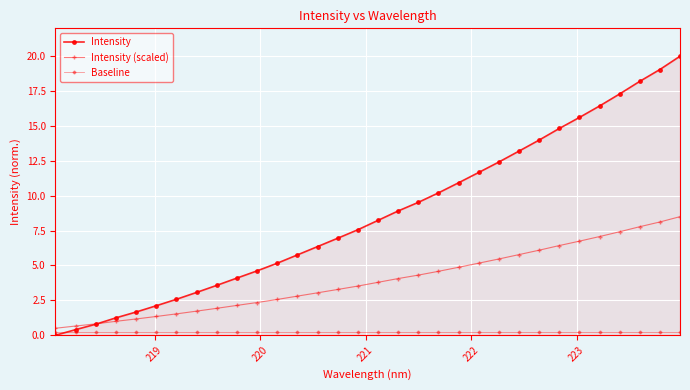

What is the value of the Intensity (scaled) point at the 10th from the left?

2.1